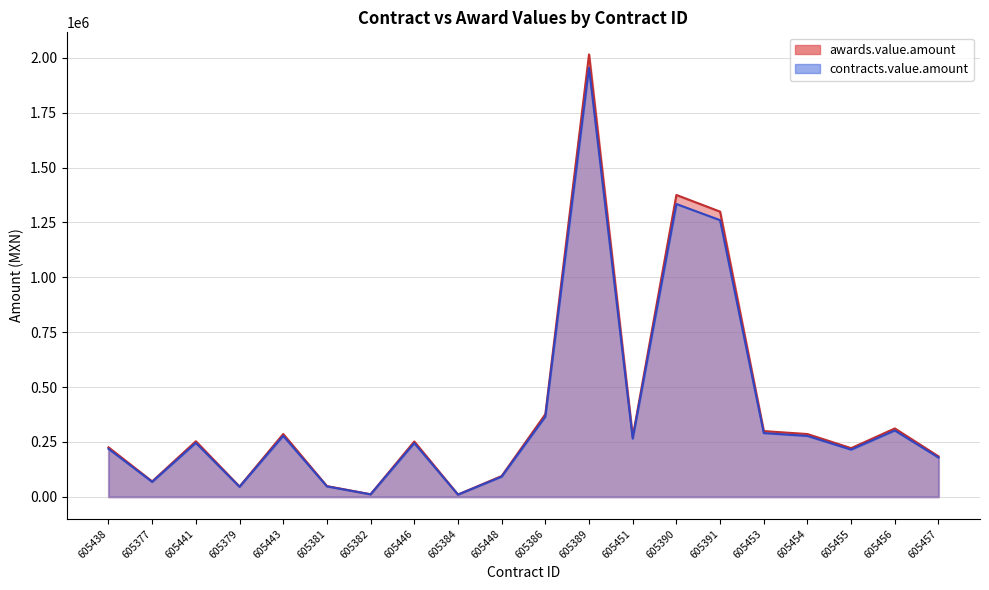

What is the approximate value of contracts.value.amount at 605389?

1954648.9